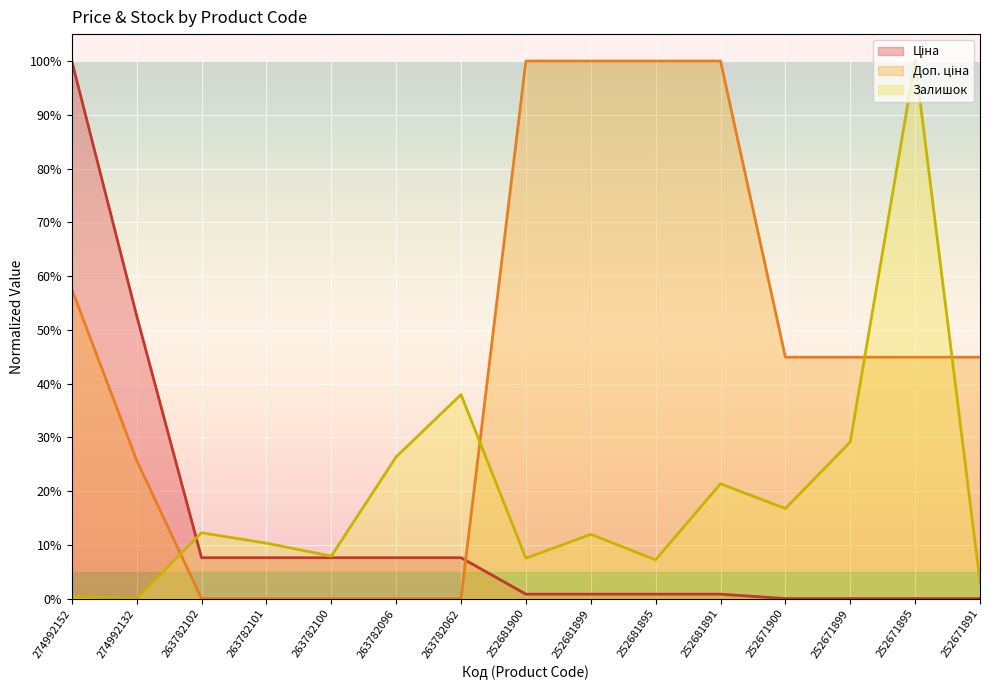

What is the maximum value shown in the chart?

100.0